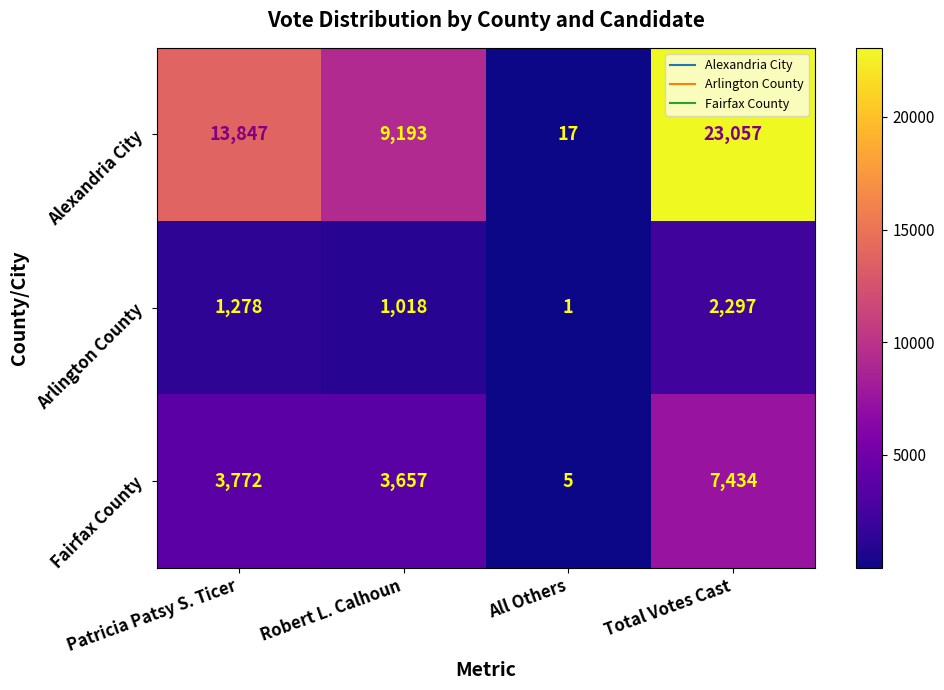

Where is Alexandria City nearest to the value 11537?

Patricia Patsy S. Ticer